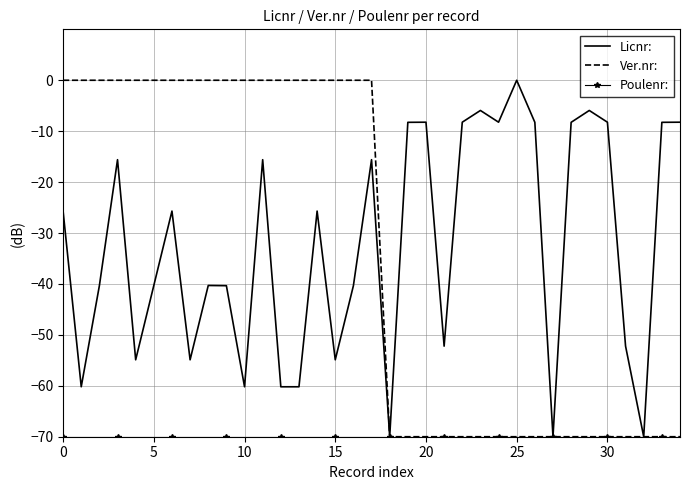

Reading right to left, what are all the values shown in this chart?

Licnr:: -8.2	-8.3	-70.0	-52.2	-8.2	-5.9	-8.3	-70.0	-8.3	-0.0	-8.2	-5.9	-8.2	-52.2	-8.2	-8.3	-70.0	-15.6	-40.3	-54.9	-25.7	-60.2	-60.2	-15.6	-60.2	-40.3	-40.3	-54.9	-25.7	-40.3	-54.9	-15.6	-40.3	-60.2	-25.7
Ver.nr:: -70.0	-70.0	-70.0	-70.0	-70.0	-70.0	-70.0	-70.0	-70.0	-70.0	-70.0	-70.0	-70.0	-70.0	-70.0	-70.0	-70.0	-0.0	-0.0	-0.0	-0.0	-0.0	-0.0	-0.0	-0.0	-0.0	-0.0	-0.0	-0.0	-0.0	-0.0	-0.0	-0.0	-0.0	-0.0
Poulenr:: -70.0	-70.0	-70.0	-70.0	-70.0	-70.0	-70.0	-70.0	-70.0	-70.0	-70.0	-70.0	-70.0	-70.0	-70.0	-70.0	-70.0	-70.0	-70.0	-70.0	-70.0	-70.0	-70.0	-70.0	-70.0	-70.0	-70.0	-70.0	-70.0	-70.0	-70.0	-70.0	-70.0	-70.0	-70.0